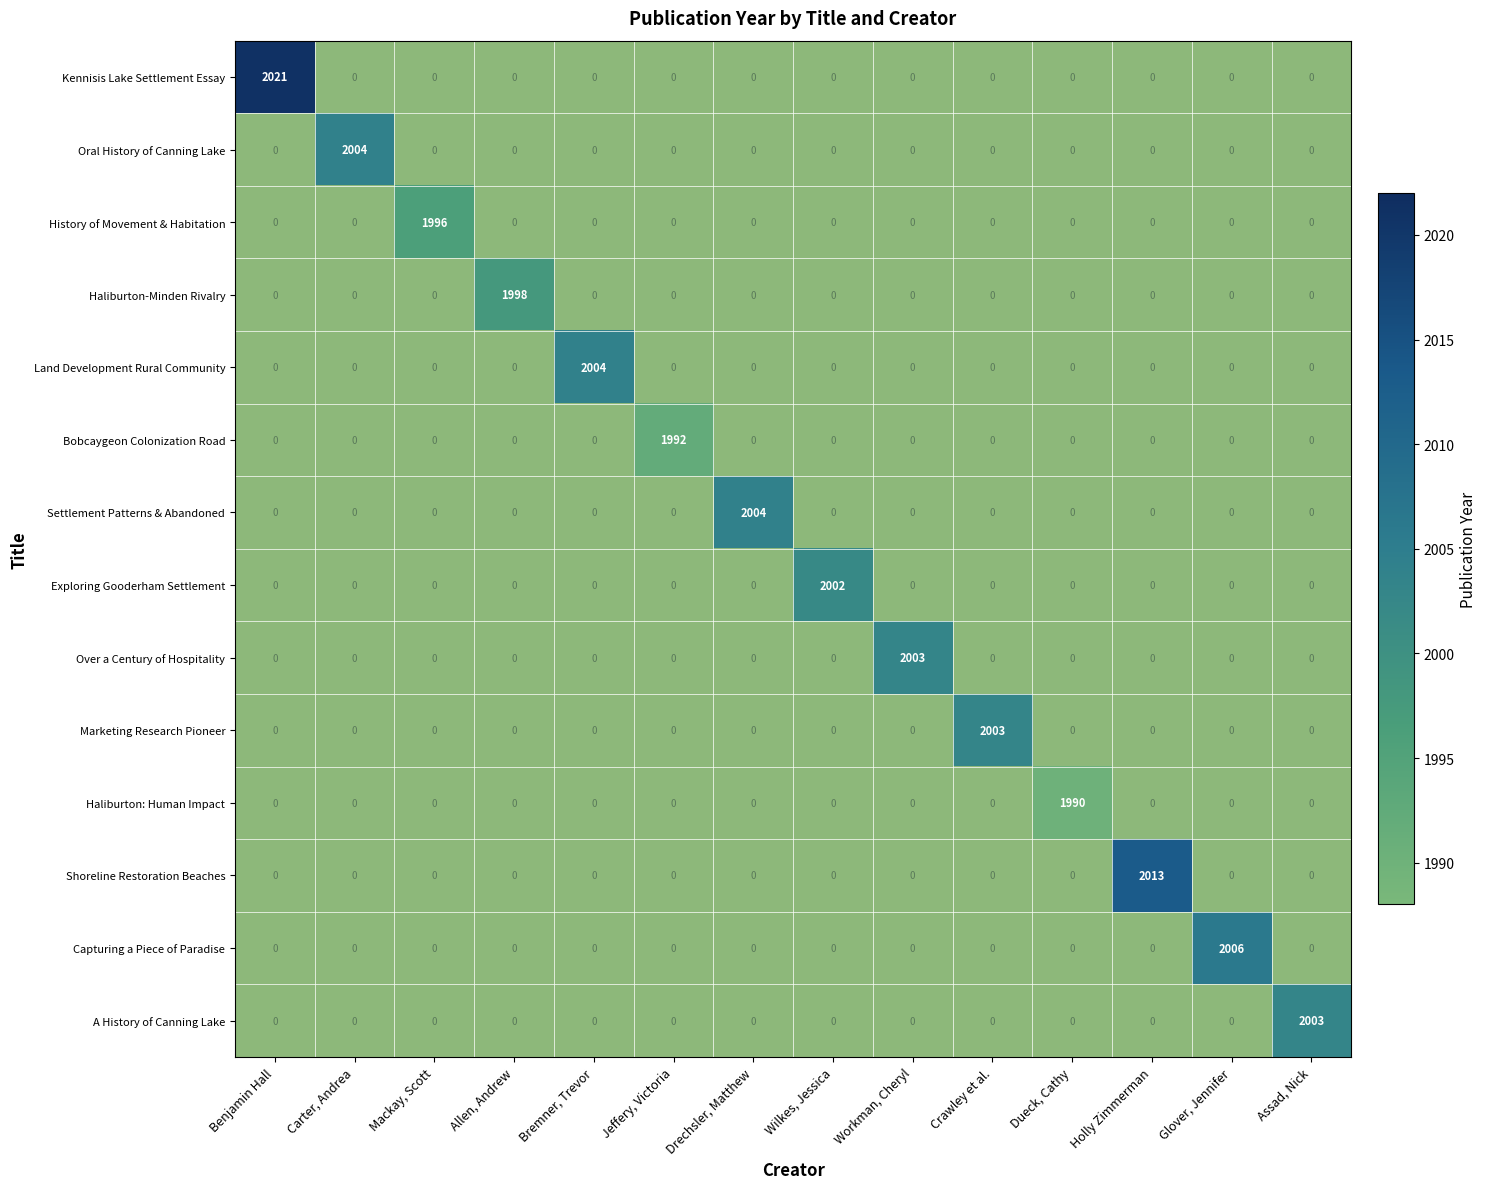

At which label does Exploring Gooderham Settlement reach its minimum?

Benjamin Hall